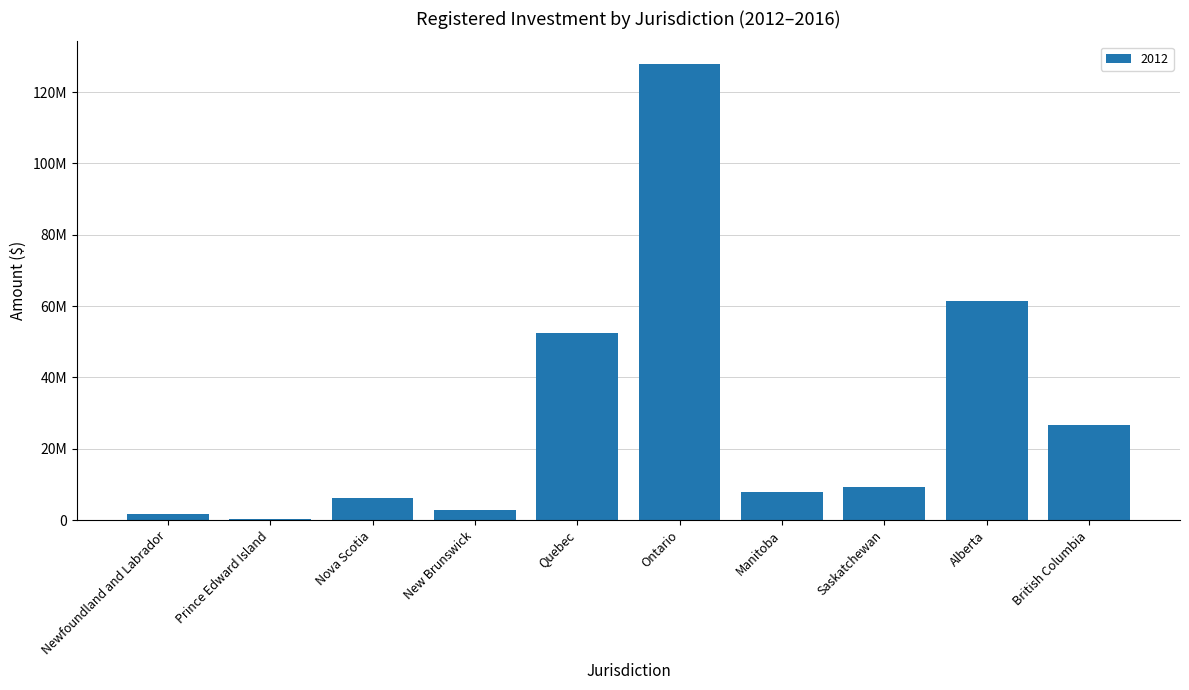

What is the minimum value shown in the chart?

421478